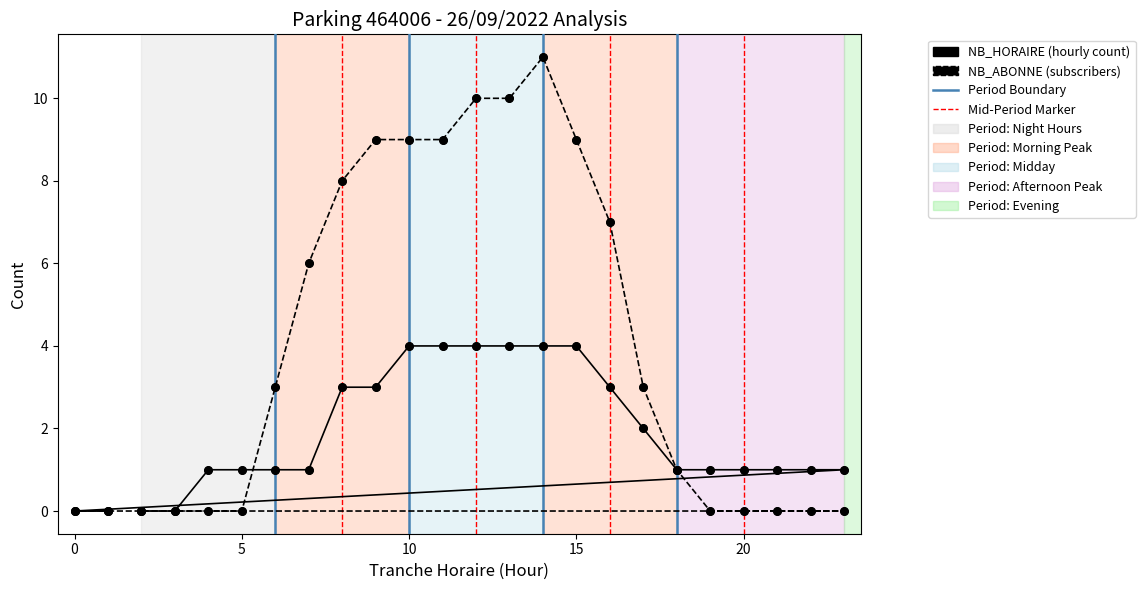

Is the value of NB_ABONNE at 23 greater than the value of NB_HORAIRE at 10?

No